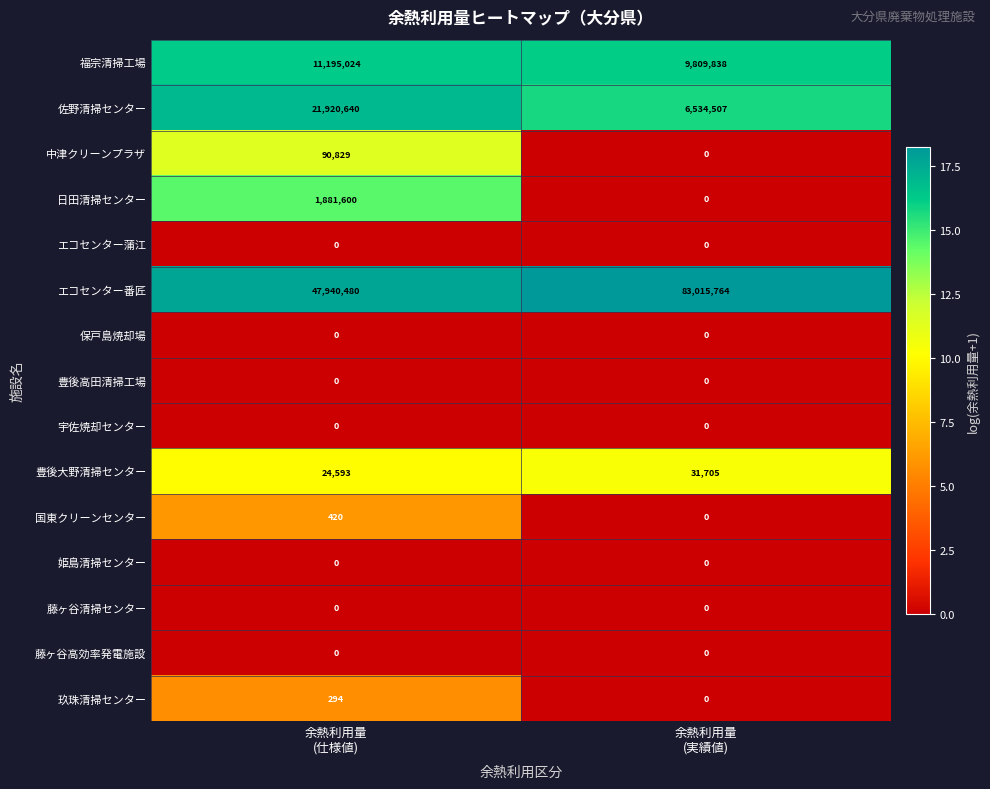

What is the maximum value shown in the chart?

83015764